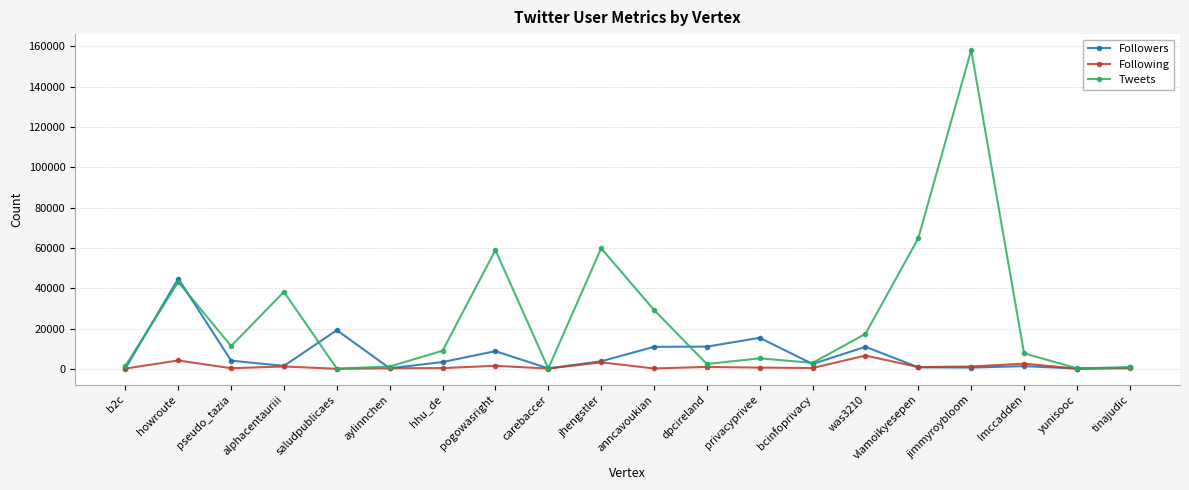

What is the label of the 9th point from the right?

dpcireland